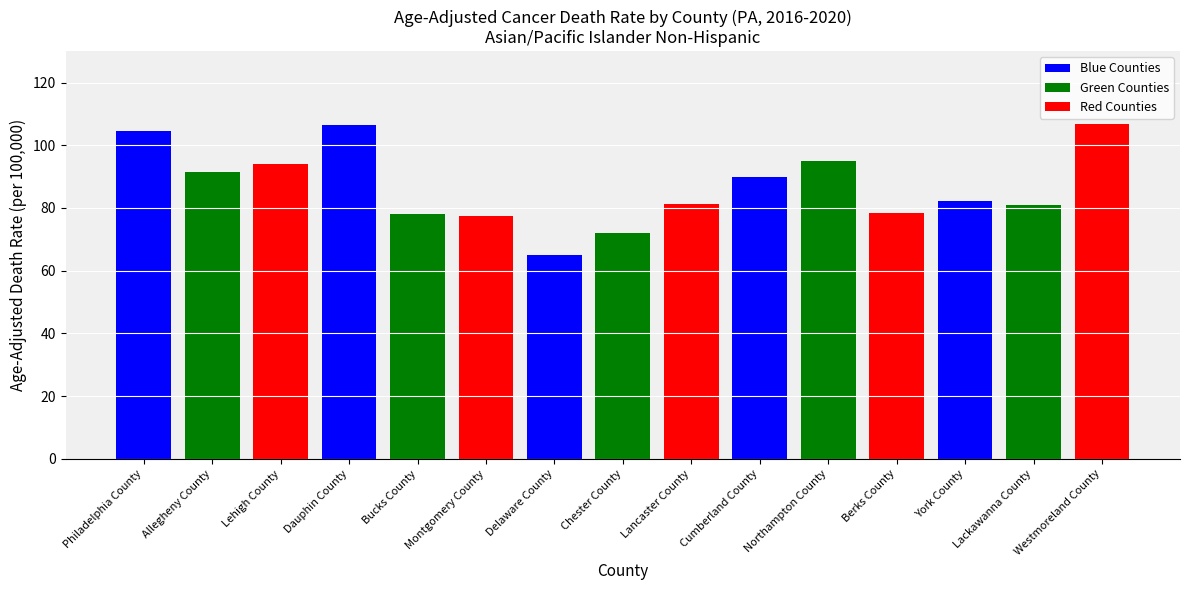

Approximately how many times larger is the value at Chester County compared to Lackawanna County?

0.9